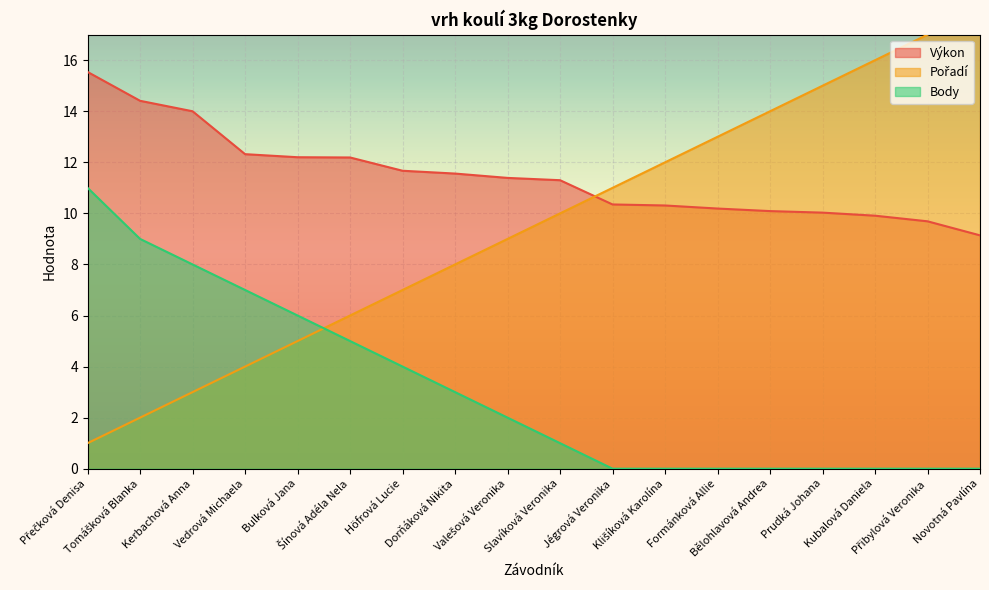

What is the difference between the Pořadí values at Dorňáková Nikita and Klišíková Karolína?

4.0